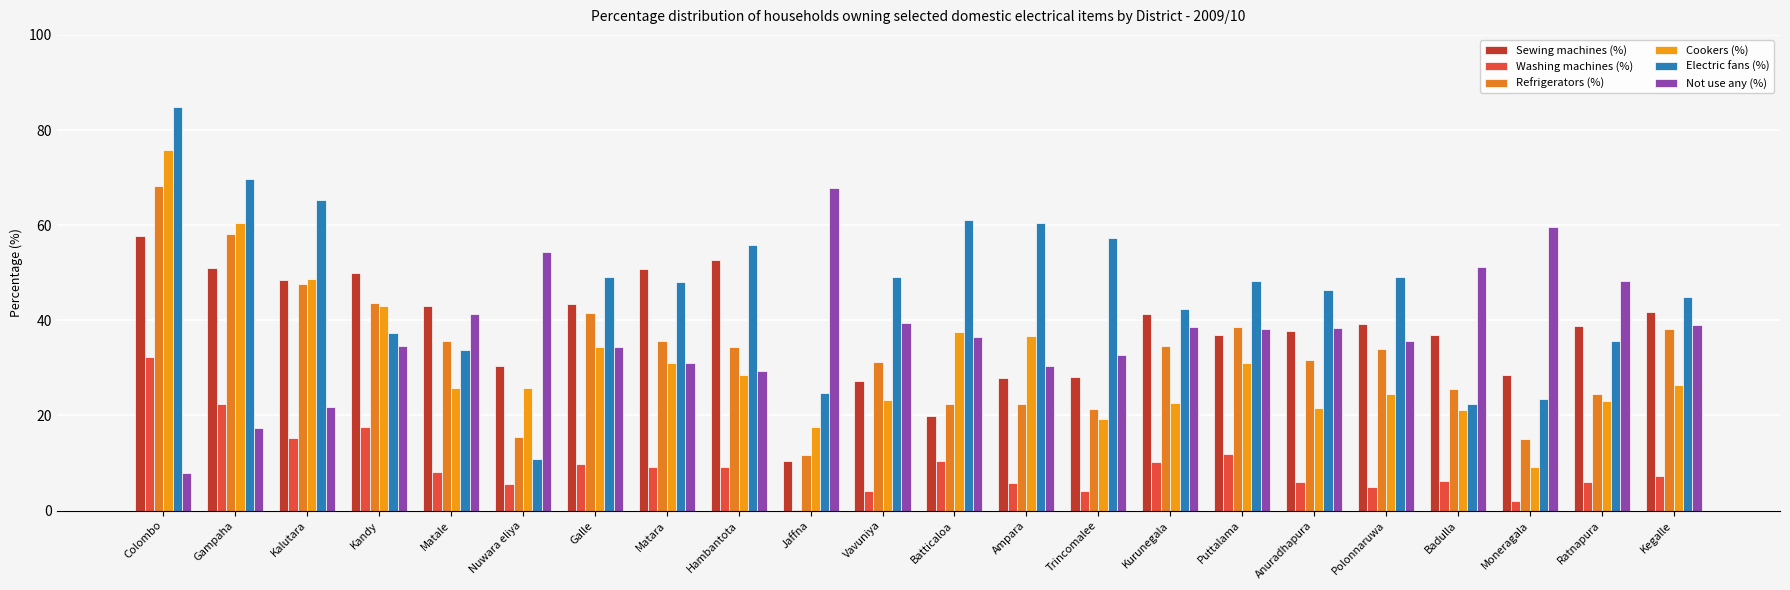

How many categories are shown in the chart?

22